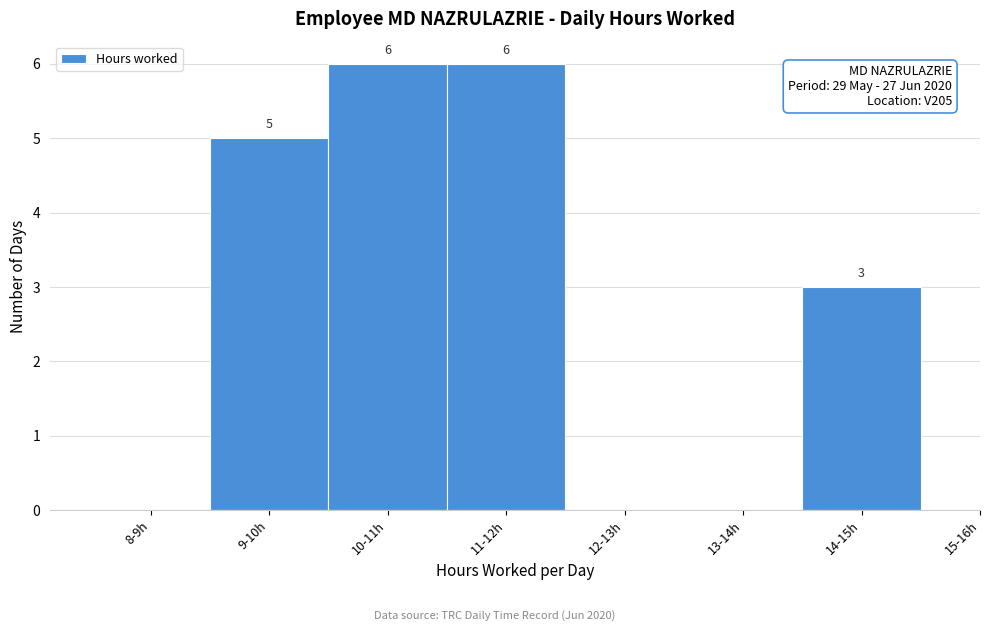

Reading left to right, what are all the values shown in this chart?

8-9h=0	9-10h=5	10-11h=6	11-12h=6	12-13h=0	13-14h=0	14-15h=3